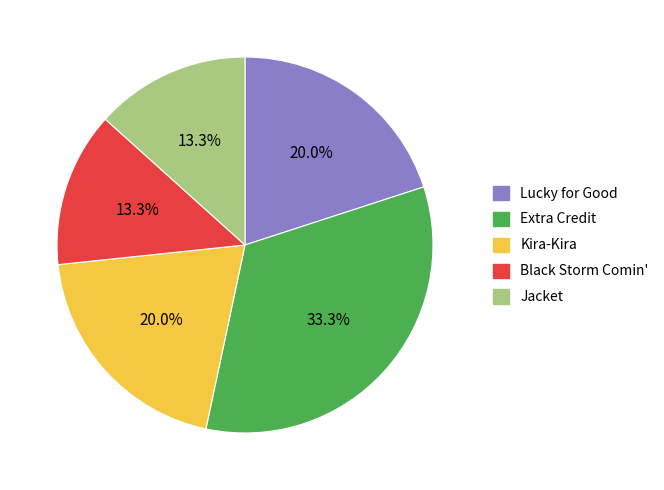

To the nearest percent, what portion does Jacket represent?

13%